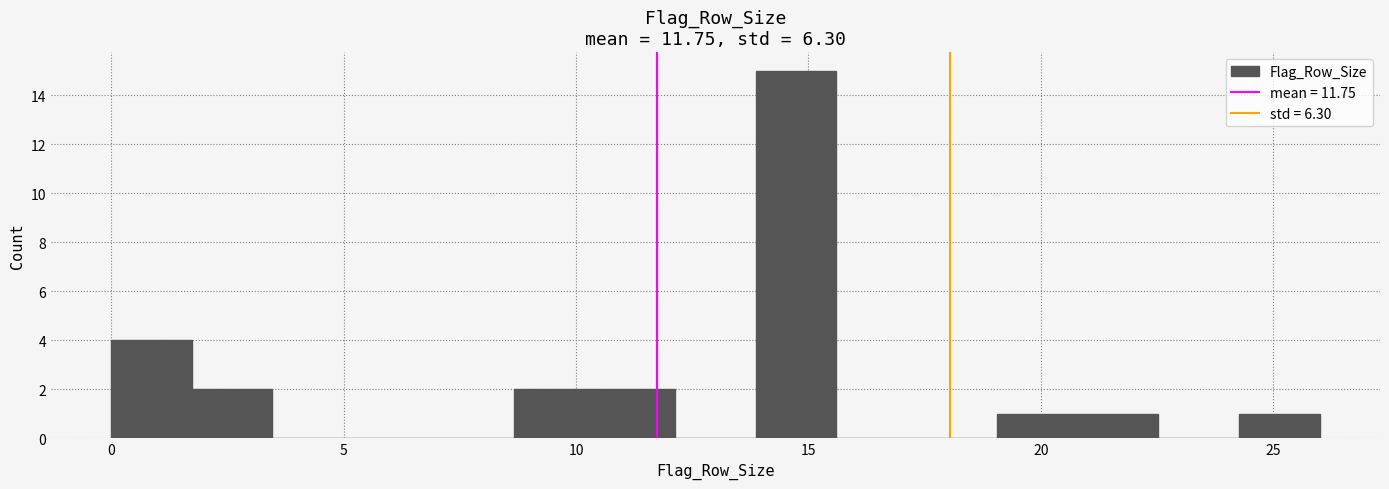

Around what value on the x-axis is the tallest bar? Give the approximate position of its centre, as read against the axis.

14.5